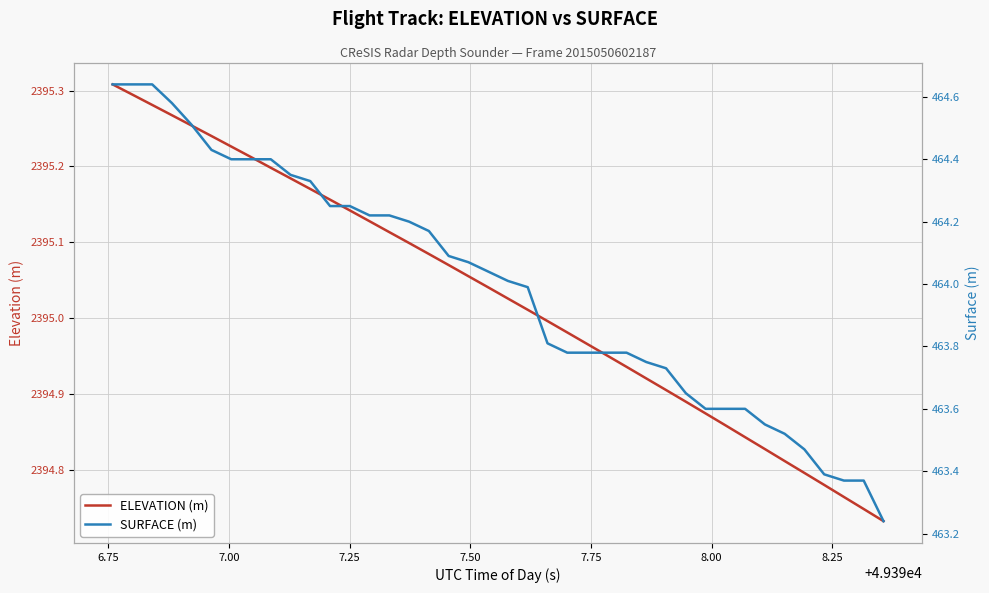

Is the value of SURFACE (m) at 19 greater than the value of ELEVATION (m) at 19?

No